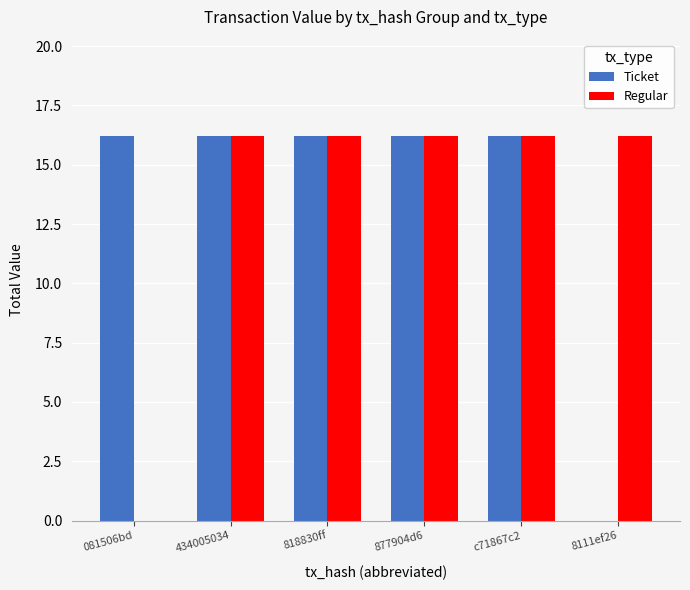

Does the chart contain stacked bars?

No